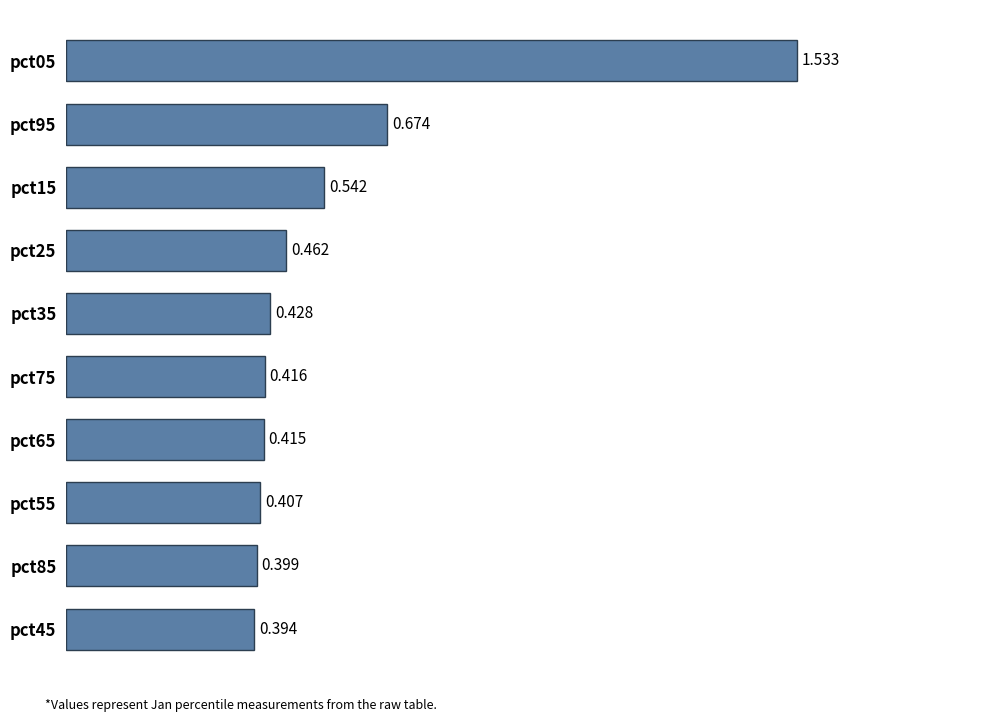

At which label is the value closest to 0?

pct45